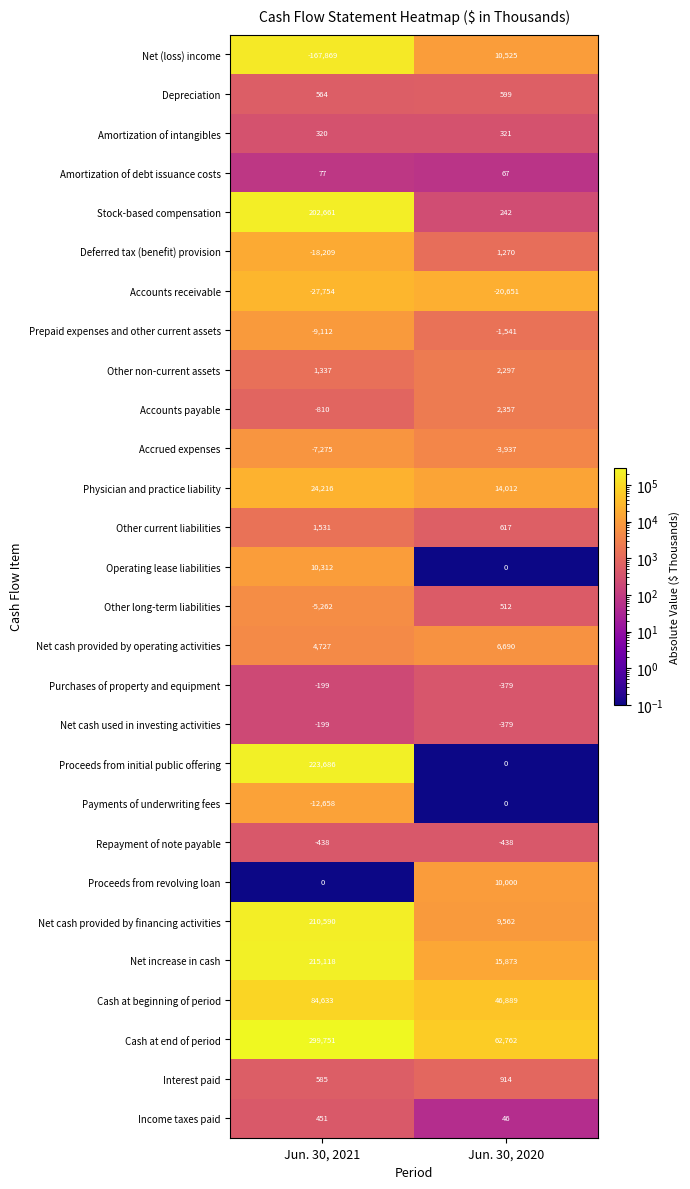

Which category has the lowest value across all series?

Jun. 30, 2021